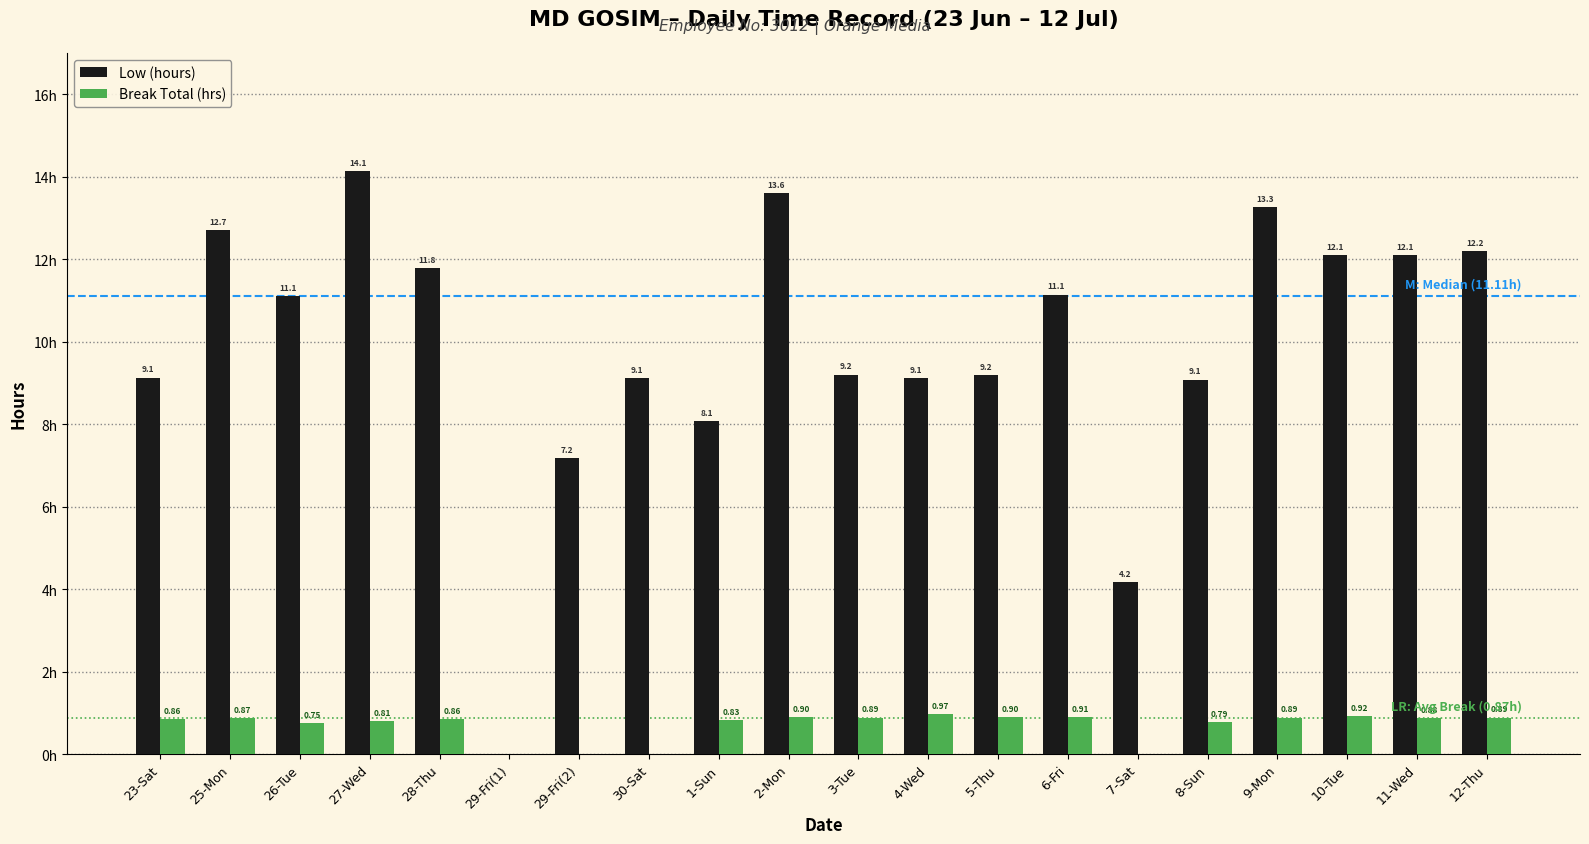

At which category is the sum across all series the highest?

27-Wed